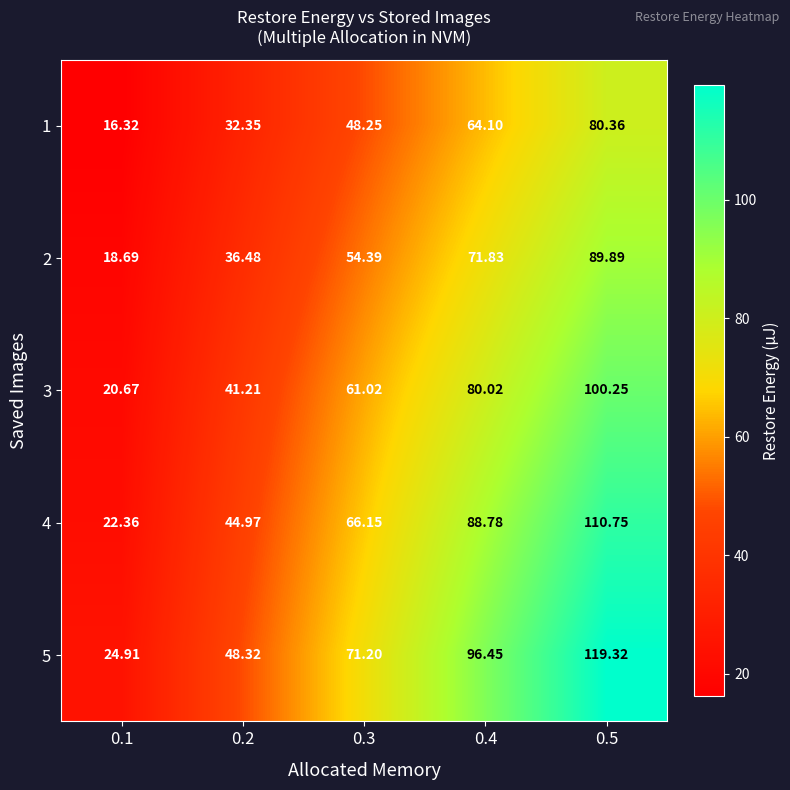

List the series in order of their overall mean, highest first.

5, 4, 3, 2, 1